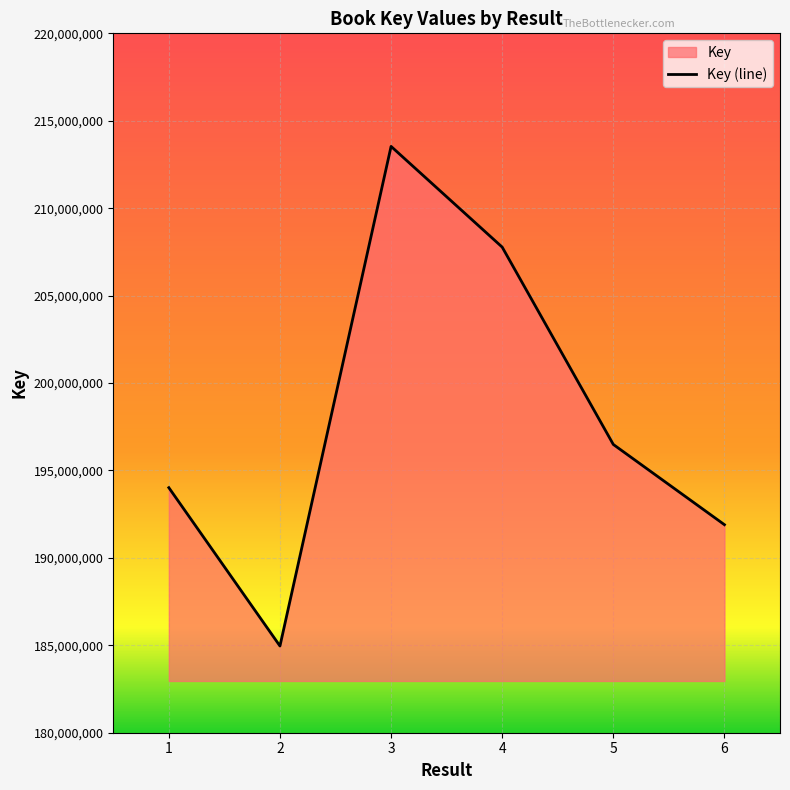

How many points are lower than both their immediate neighbors (excluding endpoints)?

1